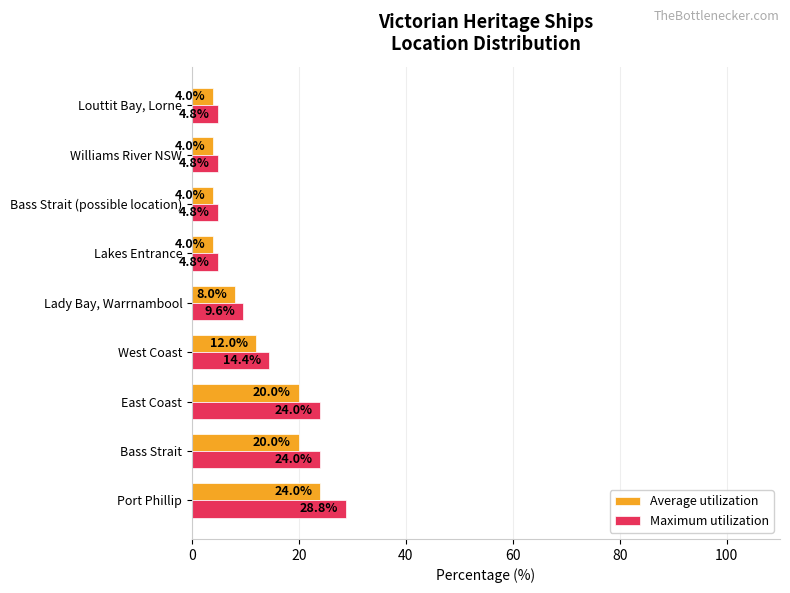

How many data points in Maximum utilization are above 9?

5